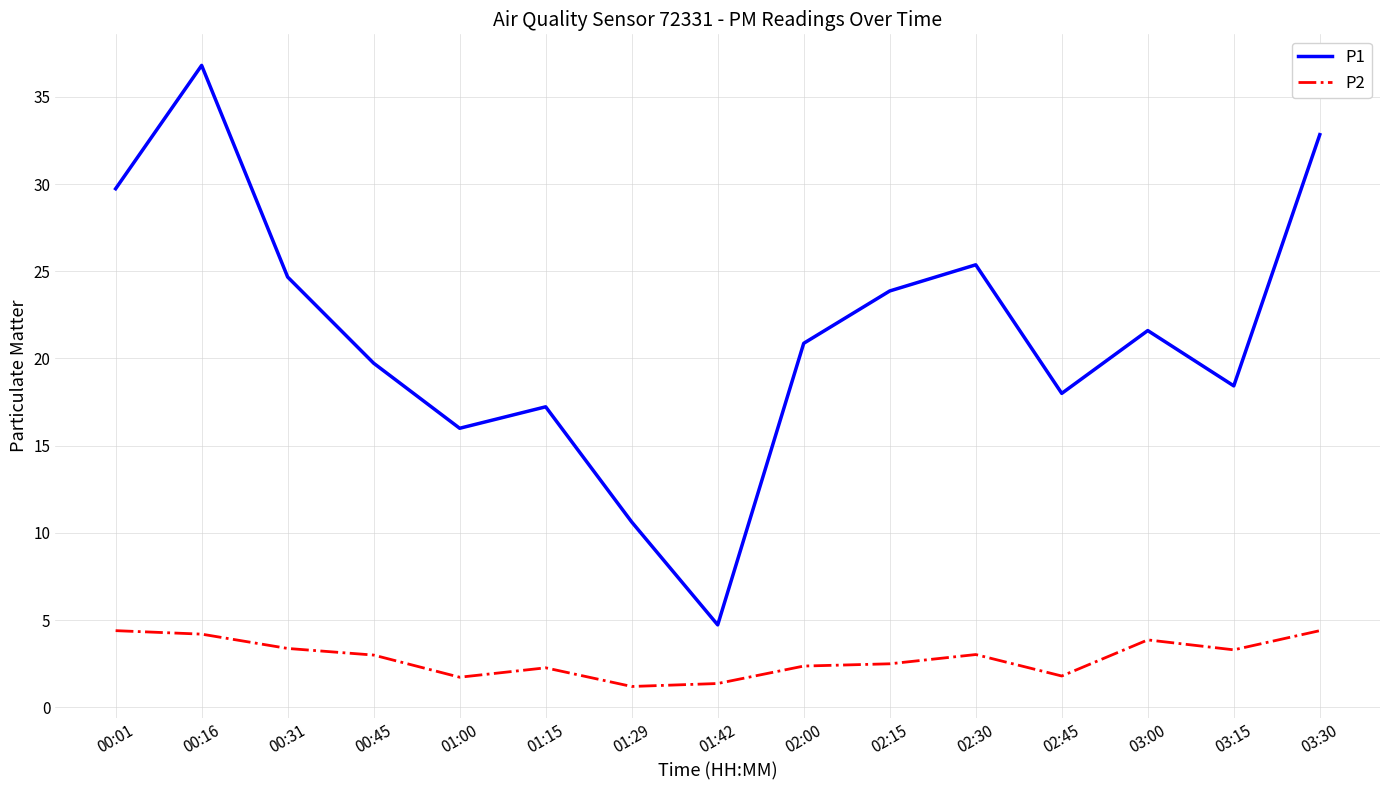

Rank the series by their average value, from lowest to highest.

P2, P1